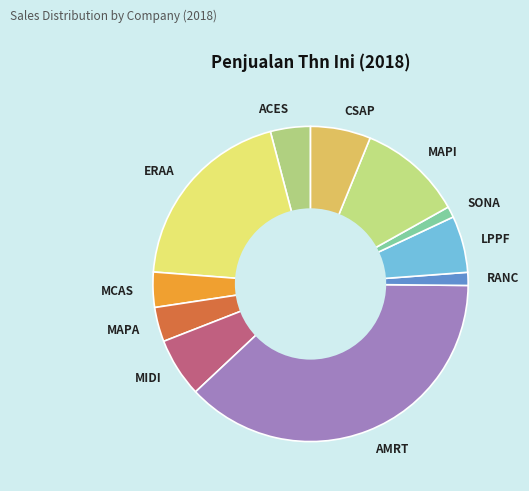

Is it true that AMRT is 28% of the pie?

False